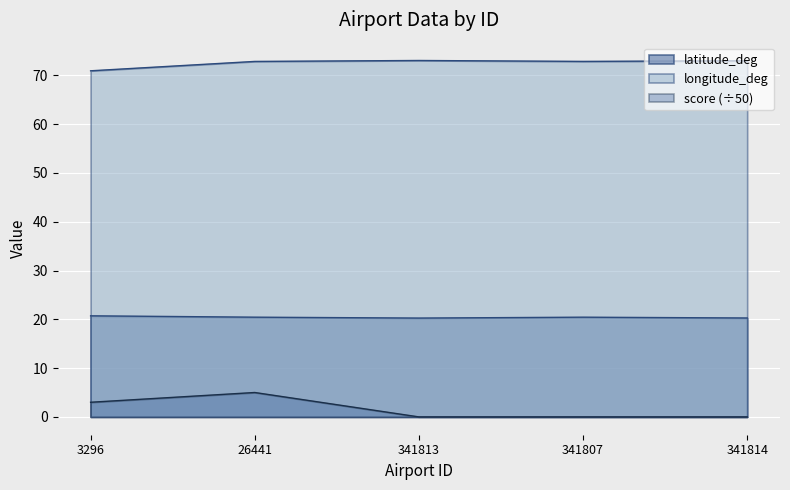

Which series has the widest spread of values?

score